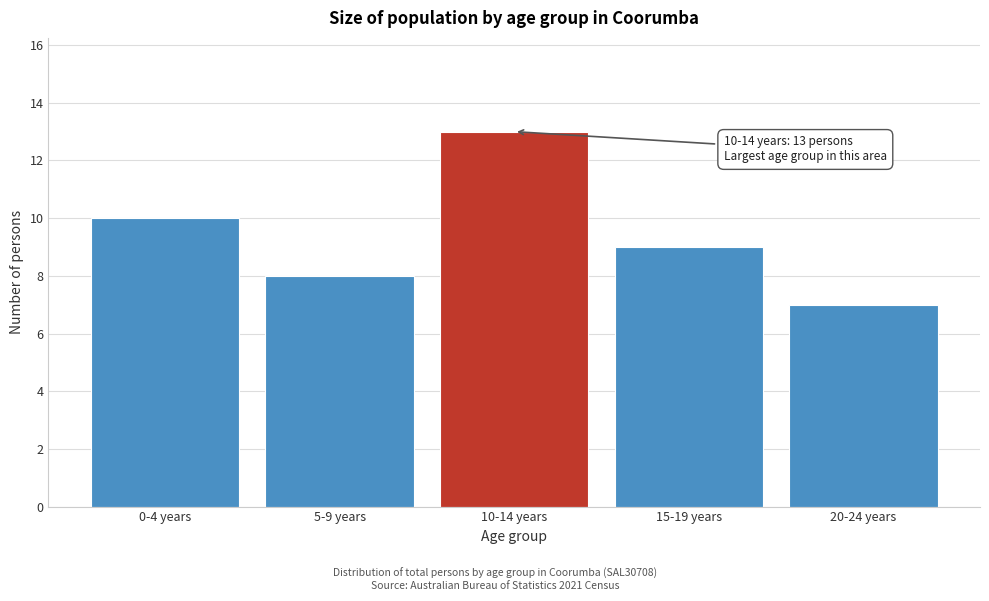

Reading left to right, what are all the values shown in this chart?

0-4 years=10	5-9 years=8	10-14 years=13	15-19 years=9	20-24 years=7